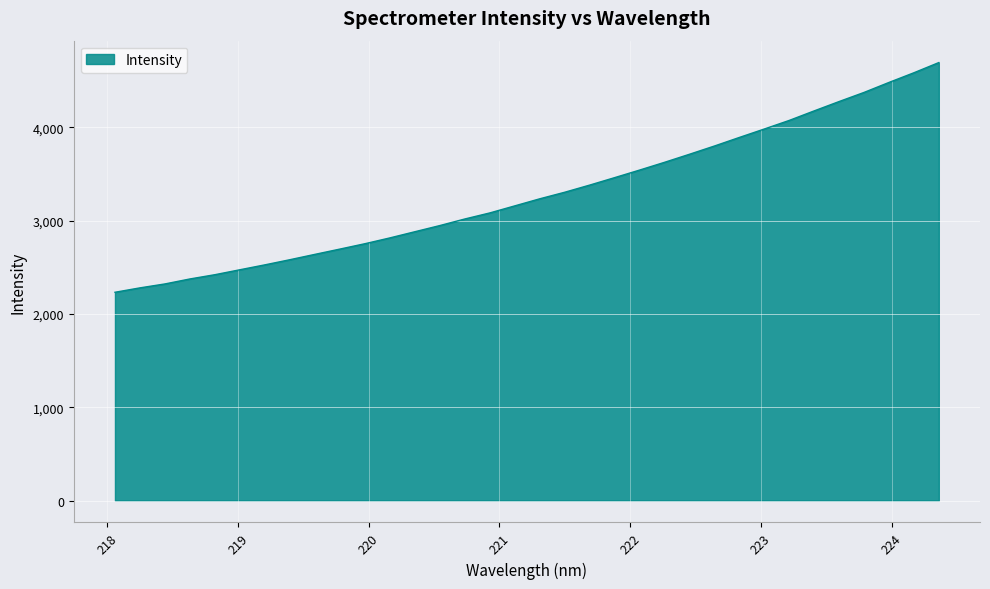

What is the maximum value shown in the chart?

4696.1